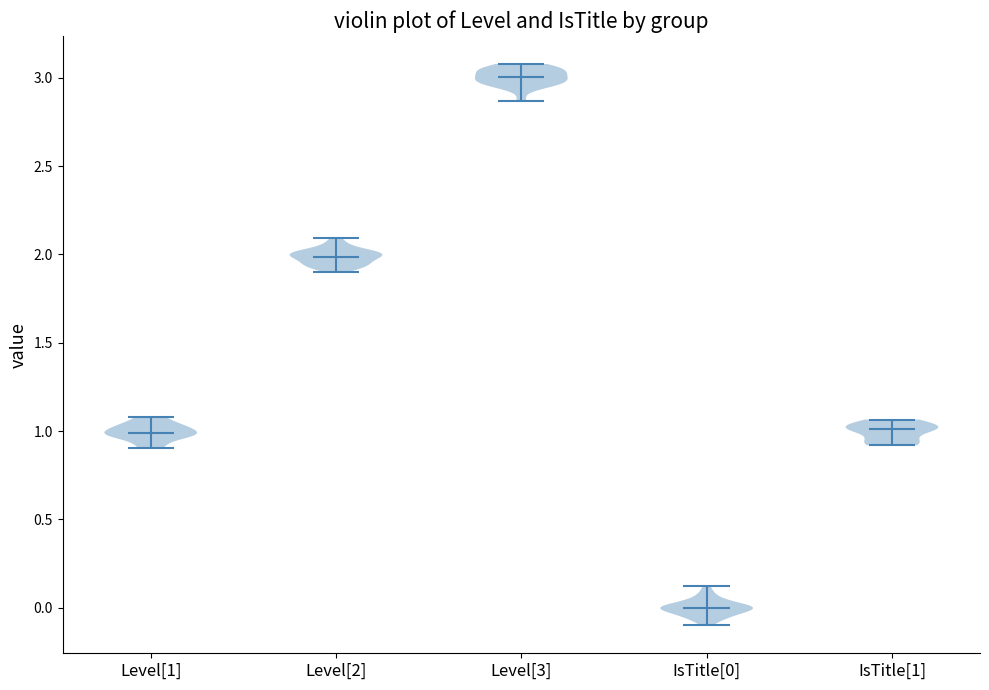

Reading left to right, read every violin against the y-axis: where its median line is, and the lowest and highest points it reaches. The values are not printed on the chart, so give them approximately, as read against the axis.

Level[1]: median line 1.00, lowest point 0.90, highest point 1.10
Level[2]: median line 2.00, lowest point 1.90, highest point 2.10
Level[3]: median line 3.00, lowest point 2.85, highest point 3.10
IsTitle[0]: median line 0.00, lowest point -0.10, highest point 0.10
IsTitle[1]: median line 1.00, lowest point 0.90, highest point 1.05